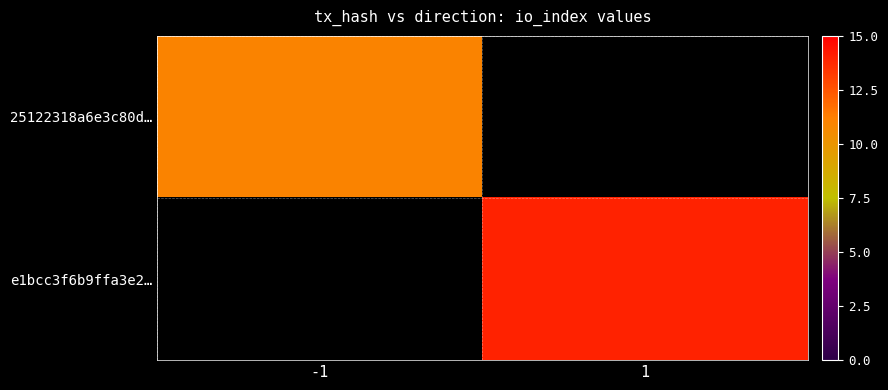

Is it true that 25122318a6e3c80d… equals 16.1 at -1?

False